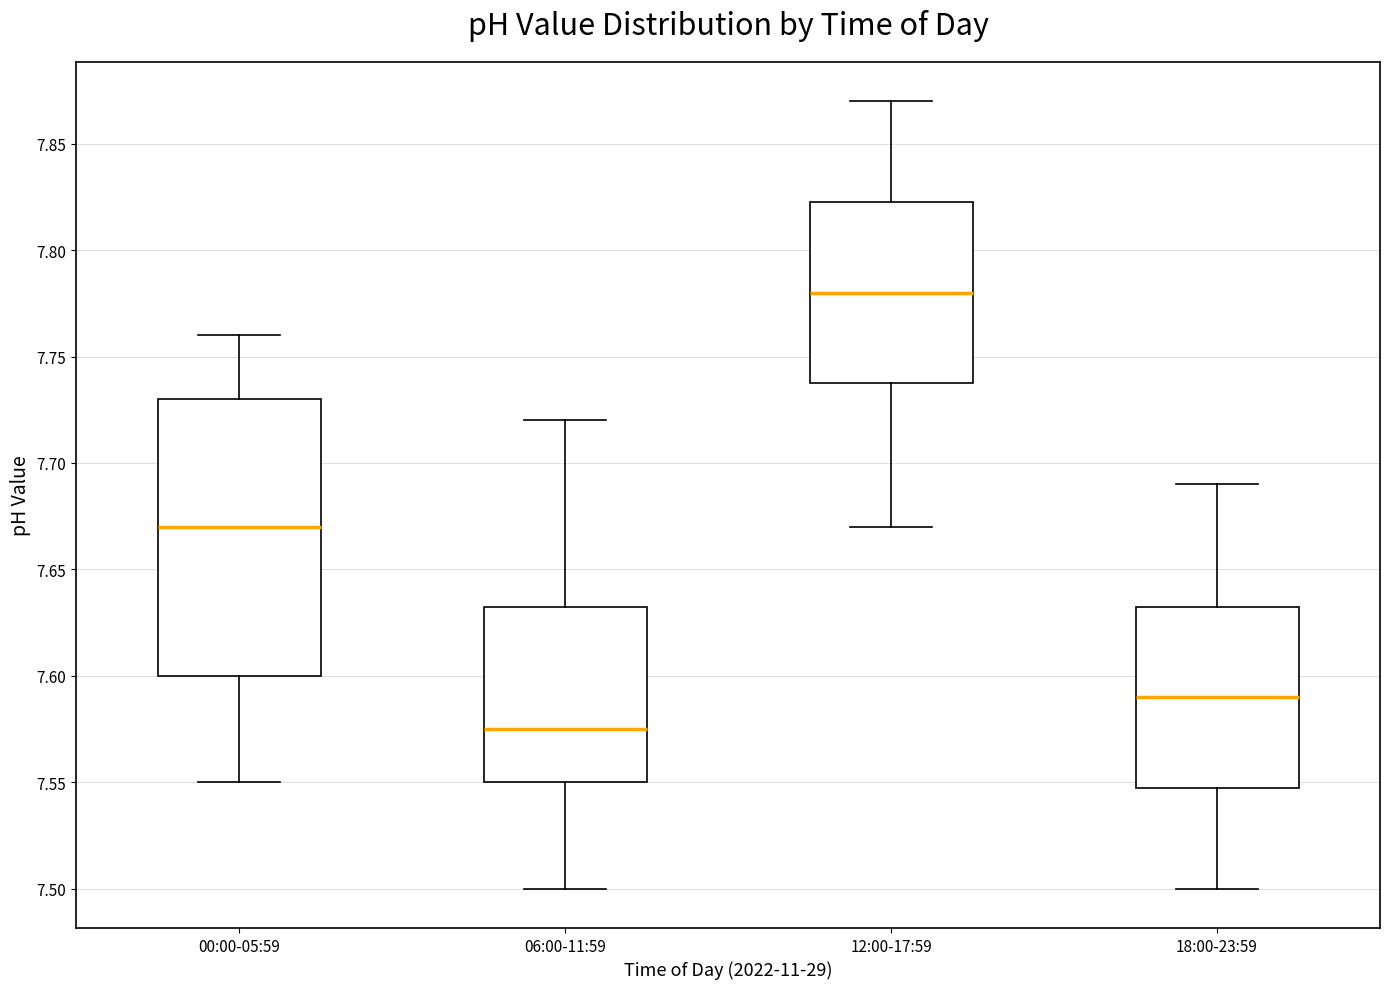

Where does the lower whisker of the box for 00:00-05:59 end on the y-axis? The values are not printed on the chart, so give them approximately, as read against the axis.

7.550